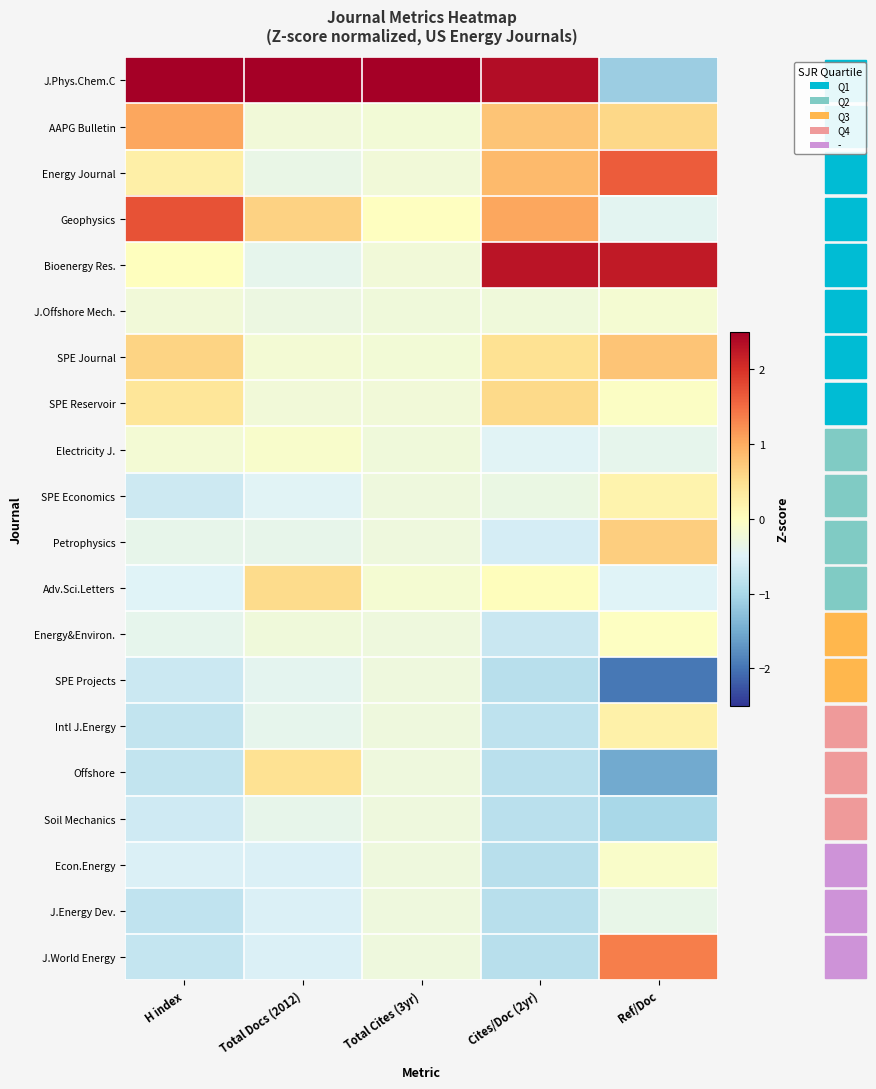

Reading left to right, what are all the values shown in this chart?

J.Phys.Chem.C: H index=3.3	Total Docs (2012)=4.1	Total Cites (3yr)=4.4	Cites/Doc (2yr)=2.4	Ref/Doc=-1.1
AAPG Bulletin: H index=1.1	Total Docs (2012)=-0.2	Total Cites (3yr)=-0.2	Cites/Doc (2yr)=0.8	Ref/Doc=0.6
Energy Journal: H index=0.2	Total Docs (2012)=-0.3	Total Cites (3yr)=-0.2	Cites/Doc (2yr)=0.9	Ref/Doc=1.6
Geophysics: H index=1.7	Total Docs (2012)=0.6	Total Cites (3yr)=-0.0	Cites/Doc (2yr)=1.0	Ref/Doc=-0.4
Bioenergy Res.: H index=0.0	Total Docs (2012)=-0.4	Total Cites (3yr)=-0.2	Cites/Doc (2yr)=2.3	Ref/Doc=2.2
J.Offshore Mech.: H index=-0.2	Total Docs (2012)=-0.3	Total Cites (3yr)=-0.2	Cites/Doc (2yr)=-0.2	Ref/Doc=-0.2
SPE Journal: H index=0.6	Total Docs (2012)=-0.2	Total Cites (3yr)=-0.2	Cites/Doc (2yr)=0.5	Ref/Doc=0.8
SPE Reservoir: H index=0.4	Total Docs (2012)=-0.2	Total Cites (3yr)=-0.2	Cites/Doc (2yr)=0.6	Ref/Doc=-0.0
Electricity J.: H index=-0.2	Total Docs (2012)=-0.1	Total Cites (3yr)=-0.2	Cites/Doc (2yr)=-0.5	Ref/Doc=-0.4
SPE Economics: H index=-0.7	Total Docs (2012)=-0.5	Total Cites (3yr)=-0.3	Cites/Doc (2yr)=-0.3	Ref/Doc=0.2
Petrophysics: H index=-0.4	Total Docs (2012)=-0.4	Total Cites (3yr)=-0.3	Cites/Doc (2yr)=-0.6	Ref/Doc=0.7
Adv.Sci.Letters: H index=-0.5	Total Docs (2012)=0.5	Total Cites (3yr)=-0.2	Cites/Doc (2yr)=0.0	Ref/Doc=-0.5
Energy&Environ.: H index=-0.4	Total Docs (2012)=-0.2	Total Cites (3yr)=-0.3	Cites/Doc (2yr)=-0.7	Ref/Doc=-0.0
SPE Projects: H index=-0.7	Total Docs (2012)=-0.4	Total Cites (3yr)=-0.3	Cites/Doc (2yr)=-0.9	Ref/Doc=-2.0
Intl J.Energy: H index=-0.8	Total Docs (2012)=-0.4	Total Cites (3yr)=-0.3	Cites/Doc (2yr)=-0.8	Ref/Doc=0.2
Offshore: H index=-0.8	Total Docs (2012)=0.5	Total Cites (3yr)=-0.3	Cites/Doc (2yr)=-0.9	Ref/Doc=-1.5
Soil Mechanics: H index=-0.7	Total Docs (2012)=-0.4	Total Cites (3yr)=-0.3	Cites/Doc (2yr)=-0.9	Ref/Doc=-1.0
Econ.Energy: H index=-0.5	Total Docs (2012)=-0.5	Total Cites (3yr)=-0.3	Cites/Doc (2yr)=-0.9	Ref/Doc=-0.1
J.Energy Dev.: H index=-0.8	Total Docs (2012)=-0.5	Total Cites (3yr)=-0.3	Cites/Doc (2yr)=-0.9	Ref/Doc=-0.4
J.World Energy: H index=-0.8	Total Docs (2012)=-0.5	Total Cites (3yr)=-0.3	Cites/Doc (2yr)=-0.9	Ref/Doc=1.3